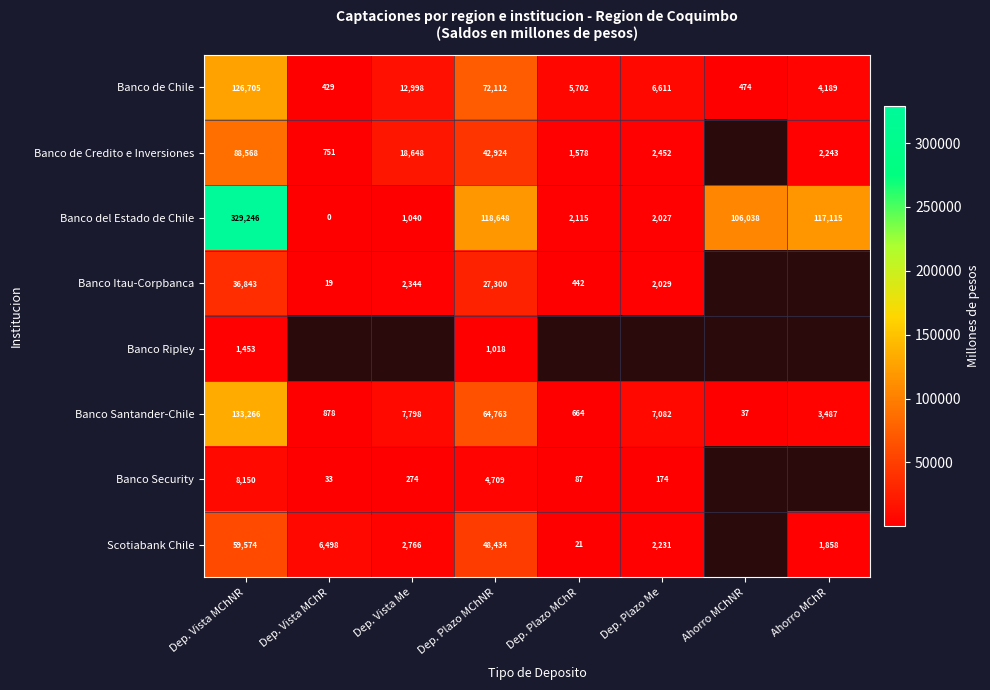

Where does the Banco de Chile series first go above 6611?

Dep. Vista MChNR